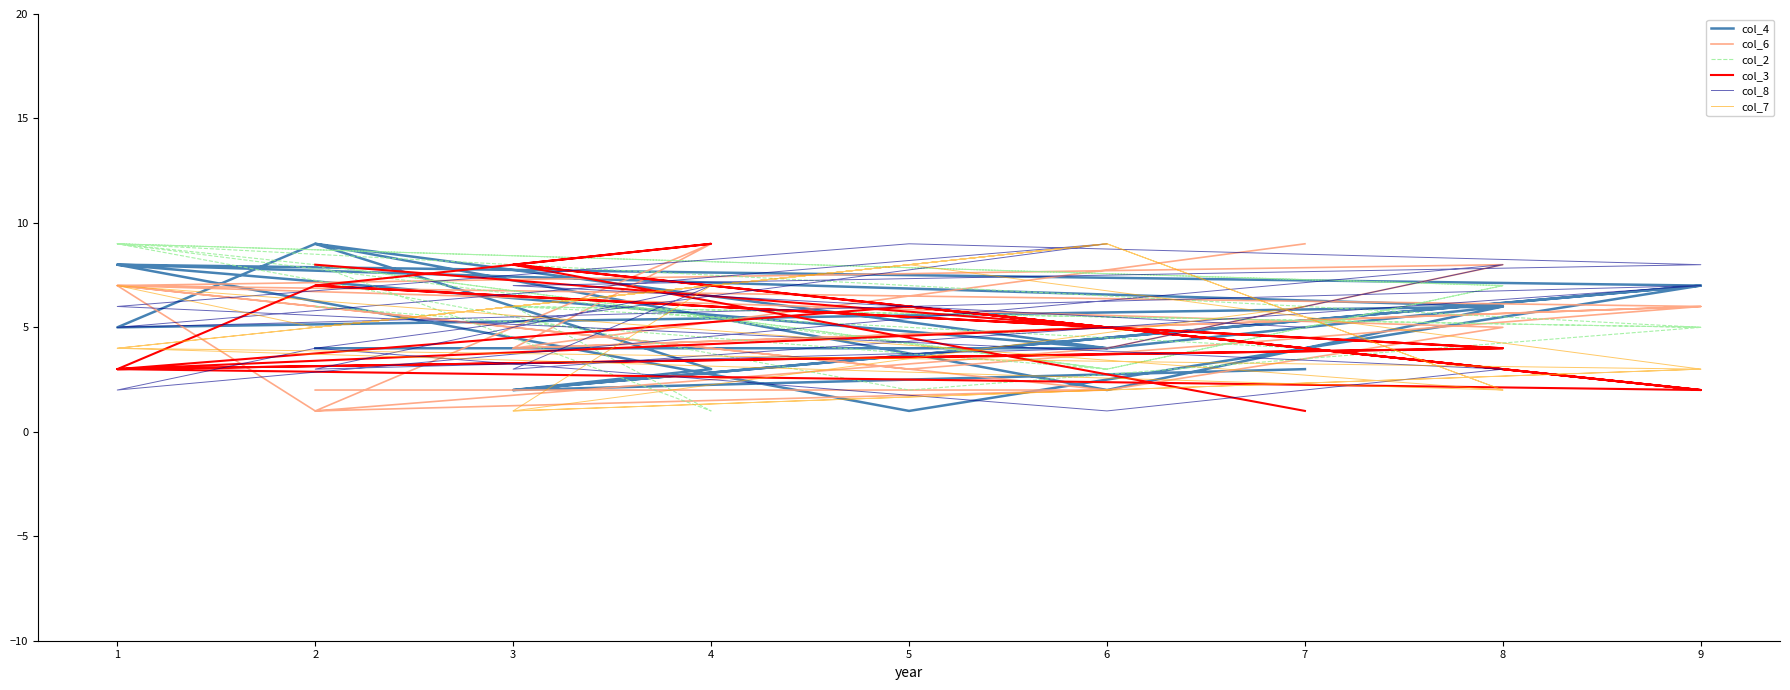

After their last crossing, which series has the higher values: col_4 or col_2?

col_2